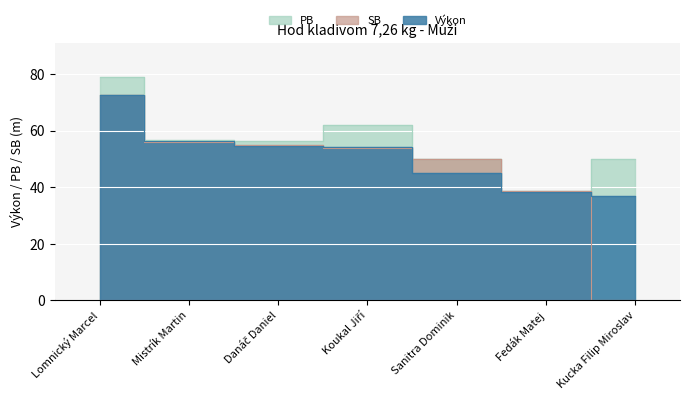

What is the difference between the PB values at Lomnický Marcel and Koukal Jiří?

17.0